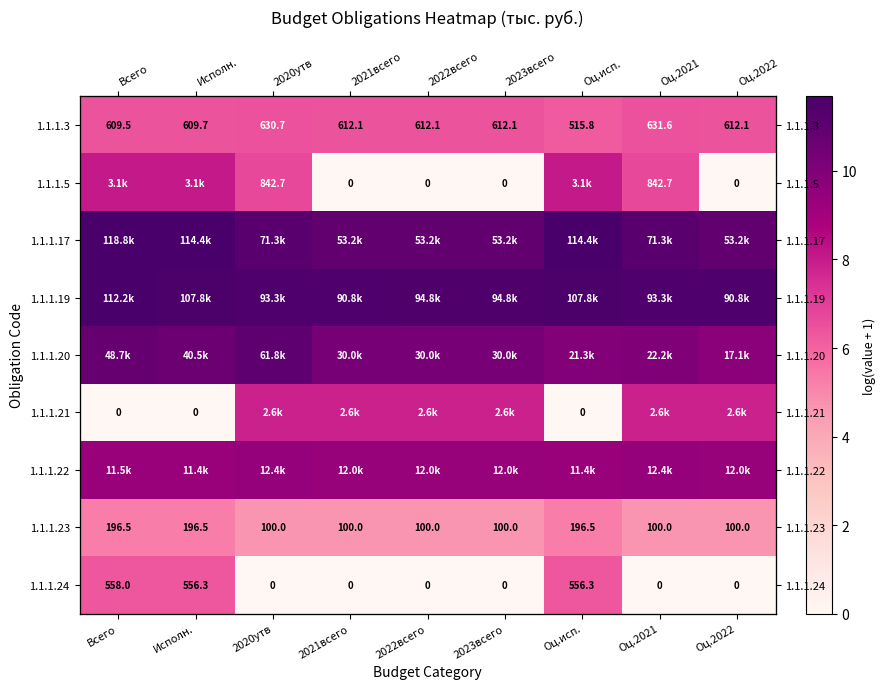

Rank the series at 2023всего from lowest to highest value.

1.1.1.5, 1.1.1.24, 1.1.1.23, 1.1.1.3, 1.1.1.21, 1.1.1.22, 1.1.1.20, 1.1.1.17, 1.1.1.19